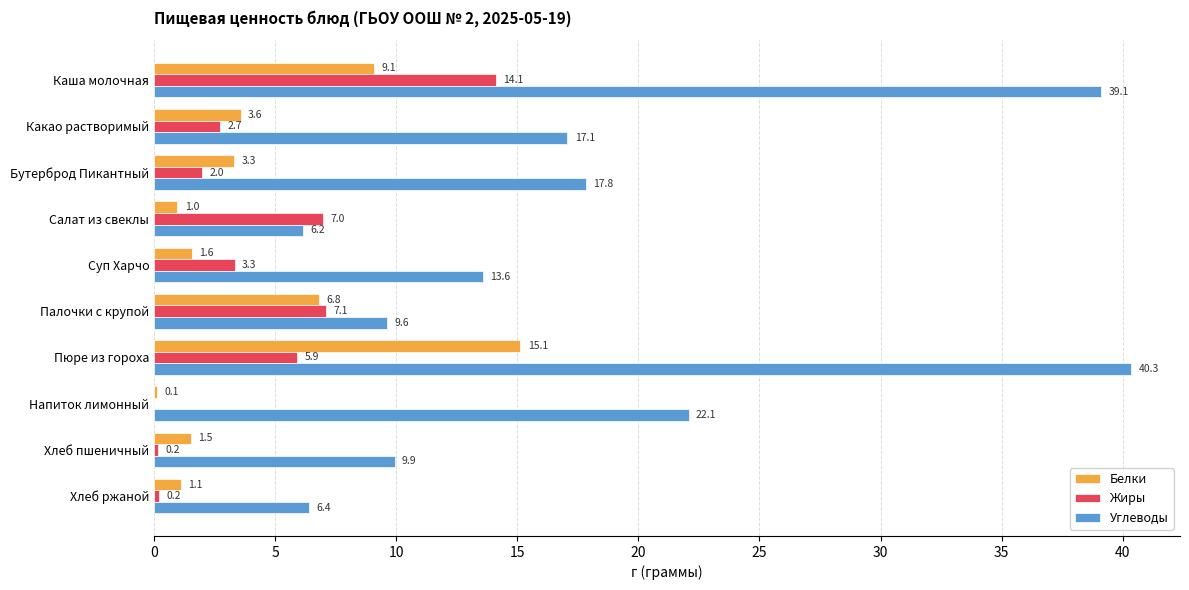

Between Палочки с крупой and Пюре из гороха, which series saw the biggest shift?

Углеводы